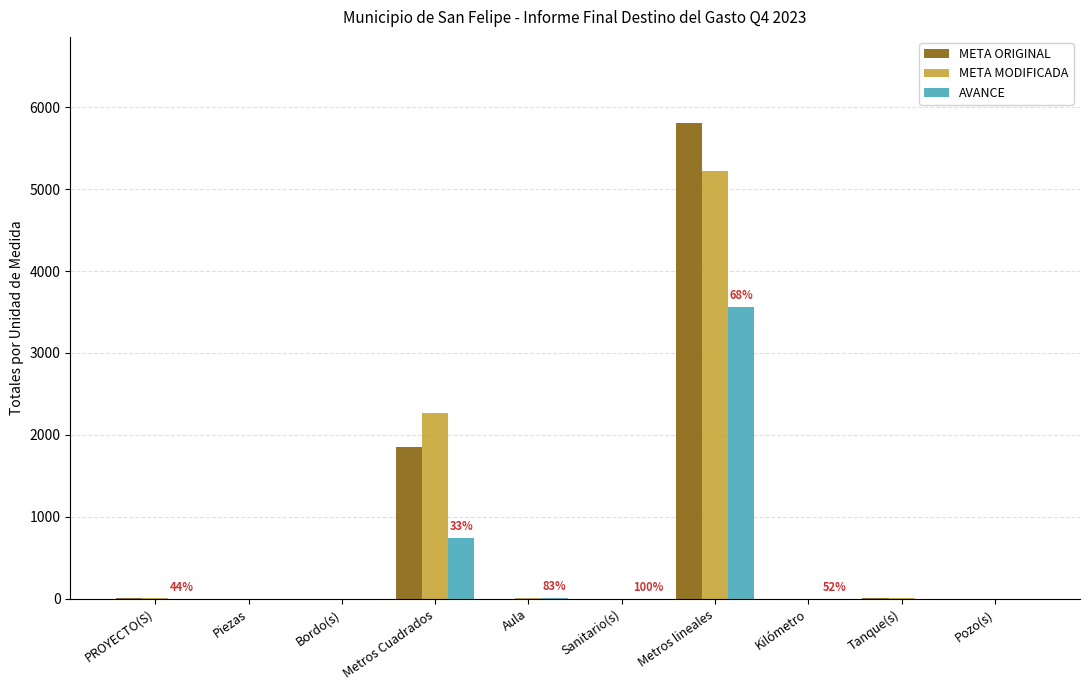

How many groups of bars are there?

10